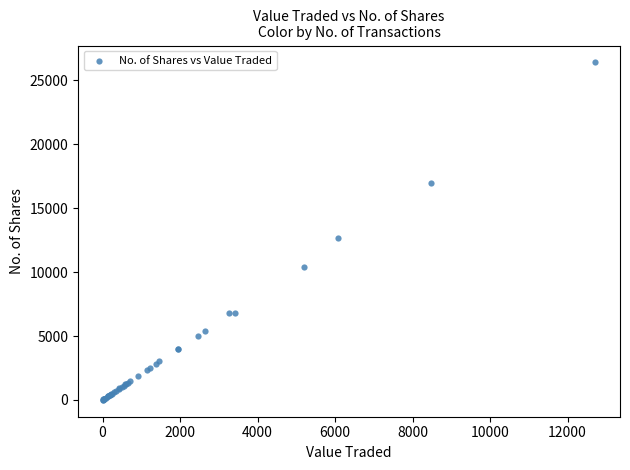

What Y value in the scatter plot is closest to 13210?

12666